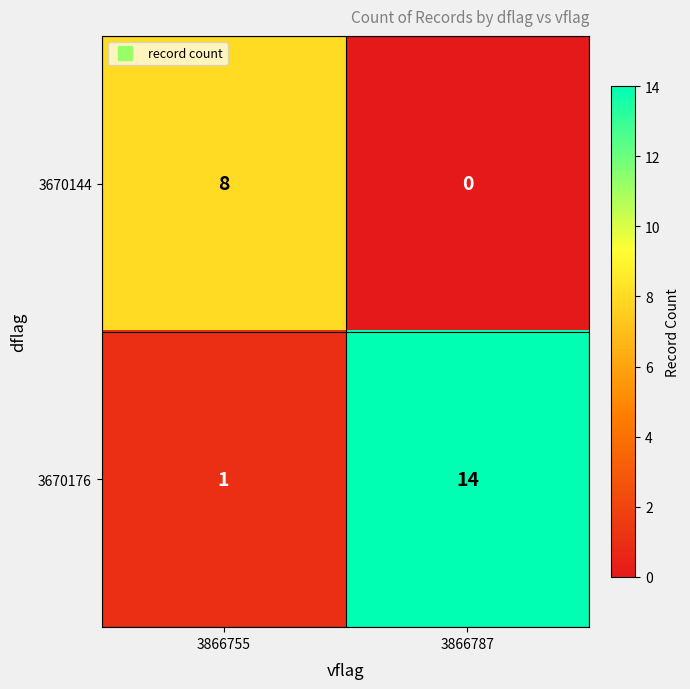

Which category has the highest value across all series?

3866787